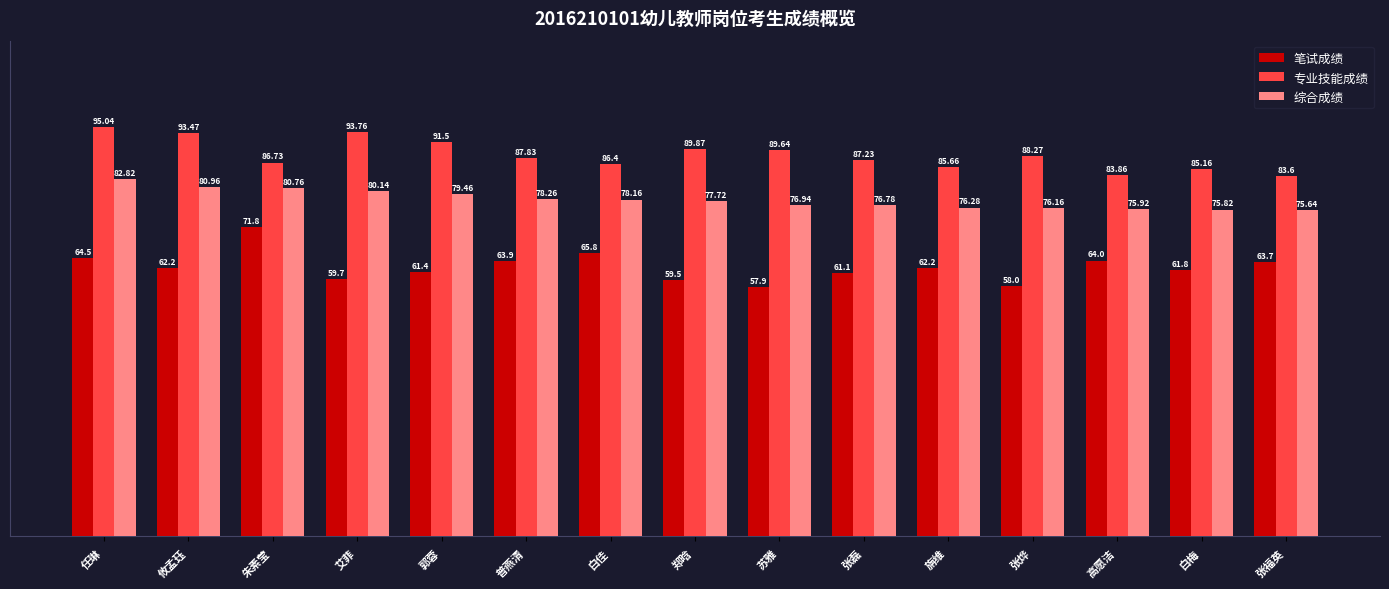

The value of 笔试成绩 at 张福英 is 40.6. True or false?

False